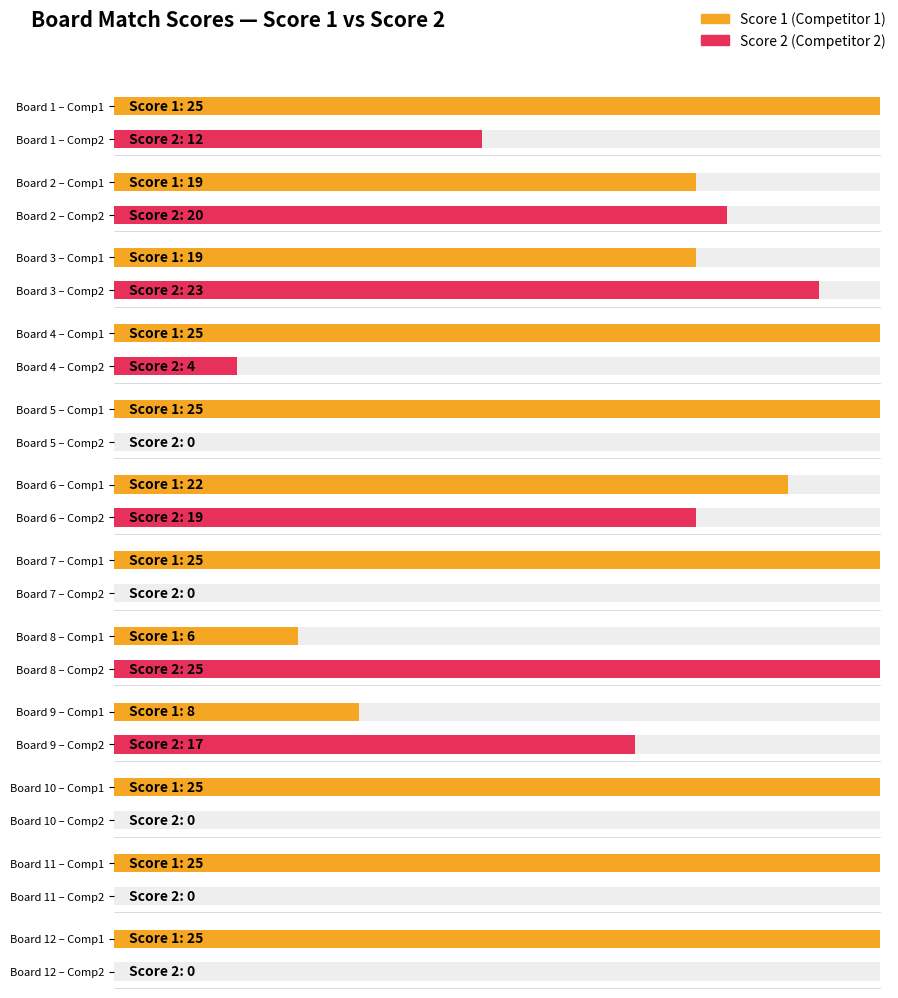

Between 4 and 7, which series saw the biggest shift?

Score 2